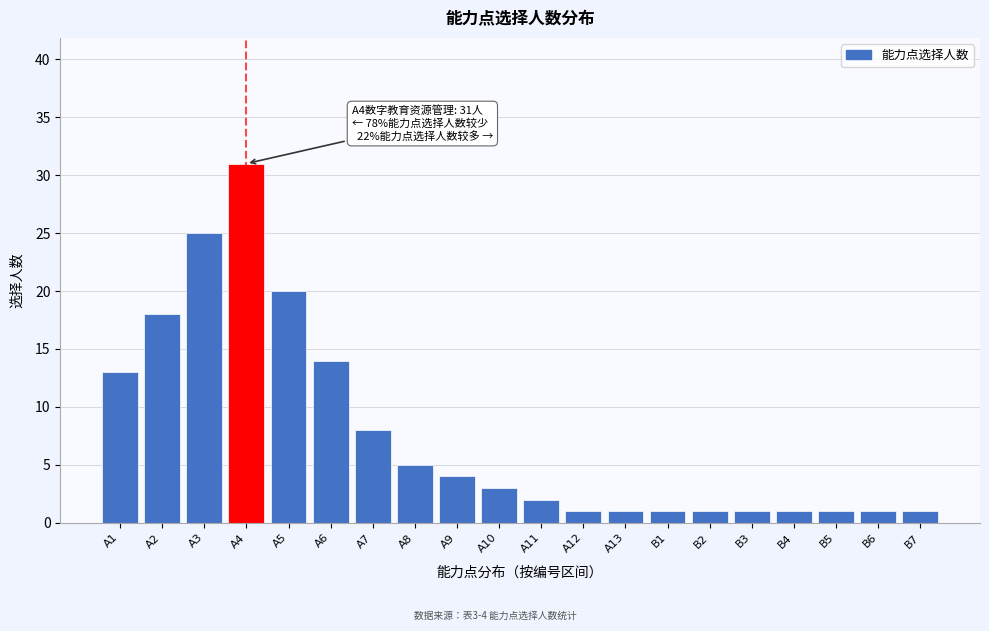

Reading left to right, list all the values displayed in this chart.

A1=13	A2=18	A3=25	A4=31	A5=20	A6=14	A7=8	A8=5	A9=4	A10=3	A11=2	A12=1	A13=1	B1=1	B2=1	B3=1	B4=1	B5=1	B6=1	B7=1